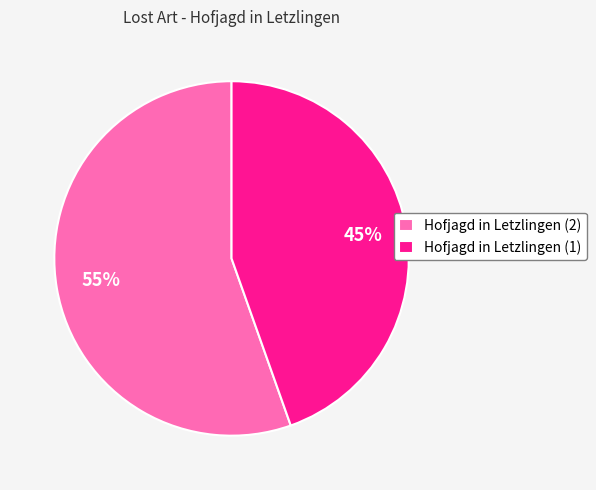

To the nearest percent, what is the combined percentage of Hofjagd in Letzlingen (1) and Hofjagd in Letzlingen (2)?

100%